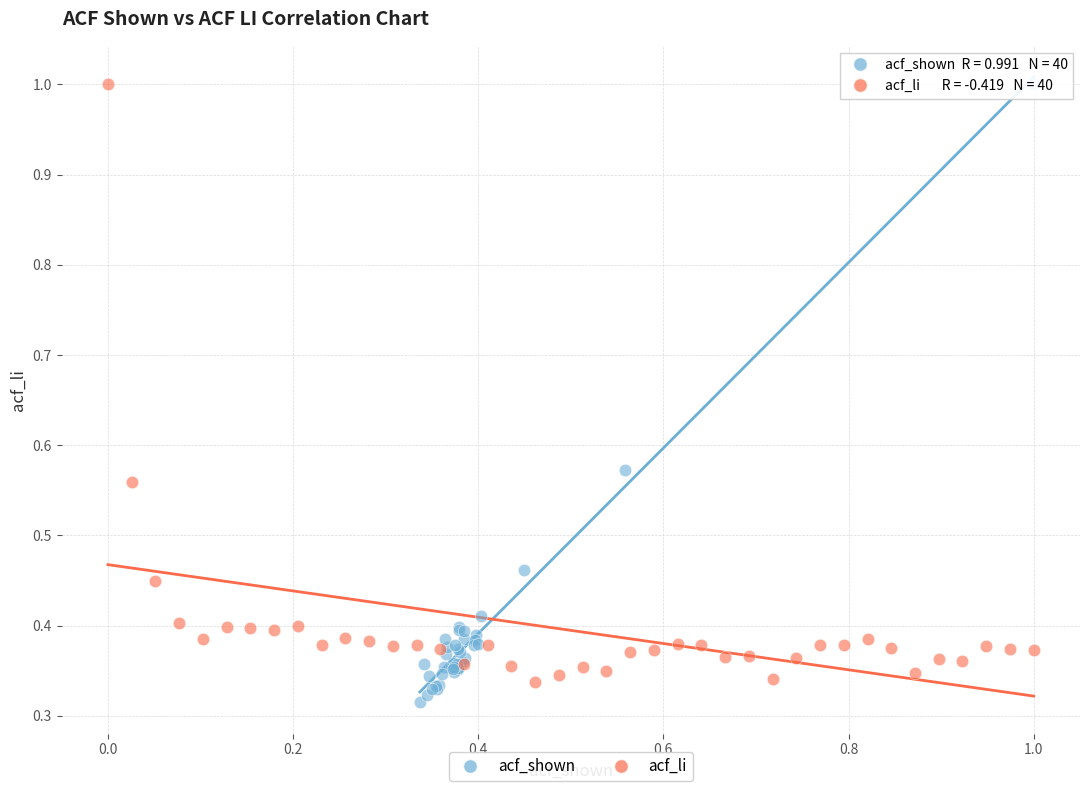

Which series has the largest Y range (max minus min)?

acf_shown